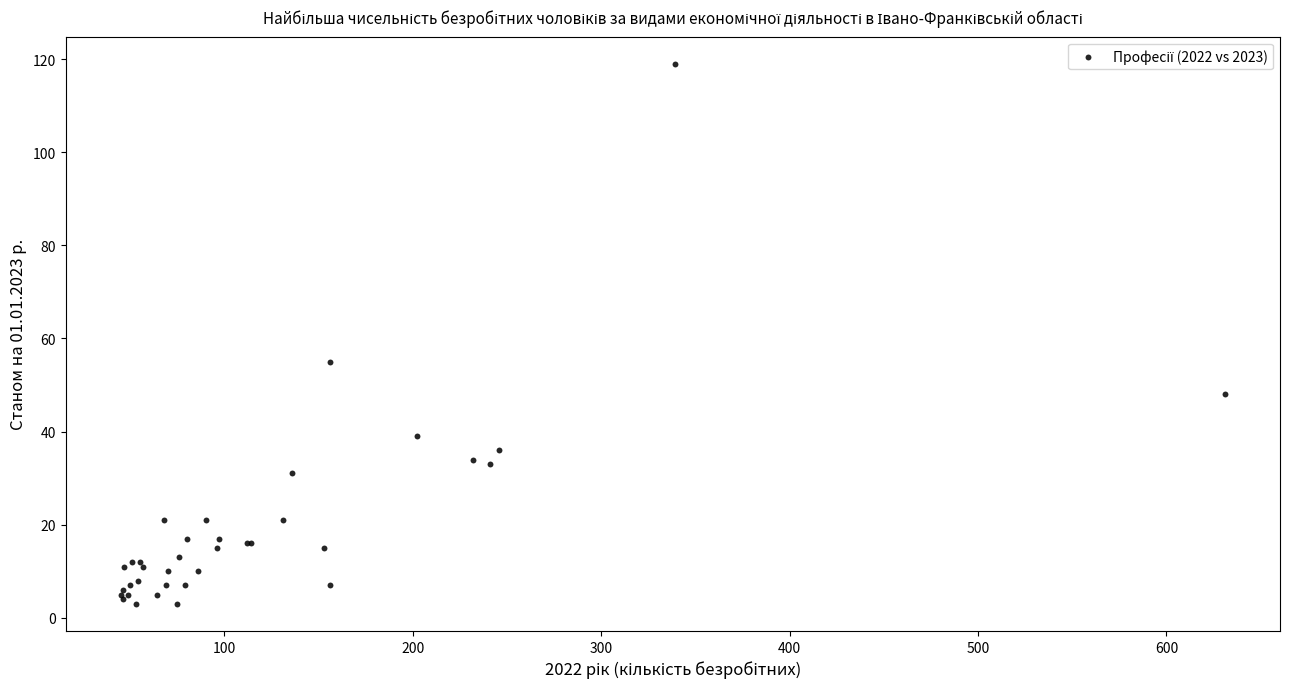

What Y value in the scatter plot is closest to 61?

55